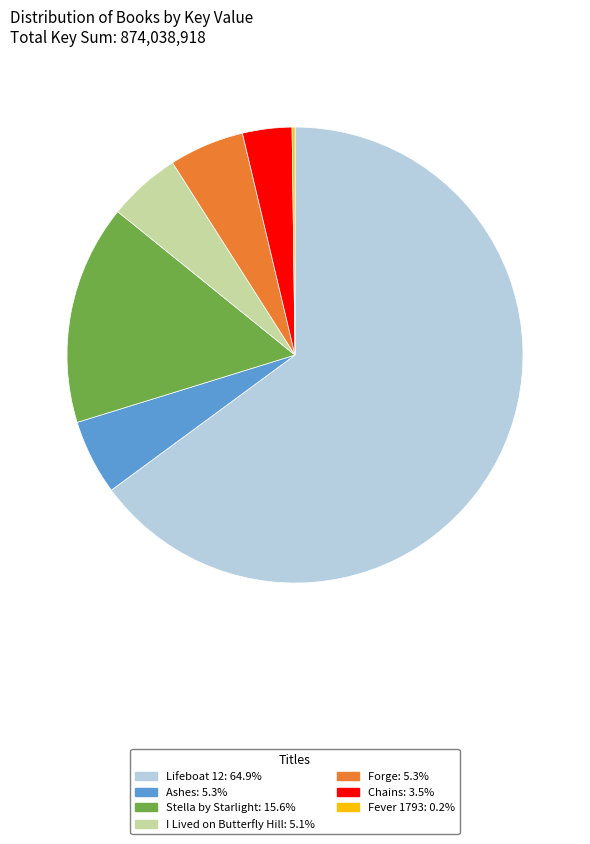

Between Chains and Forge, which is larger?

Forge